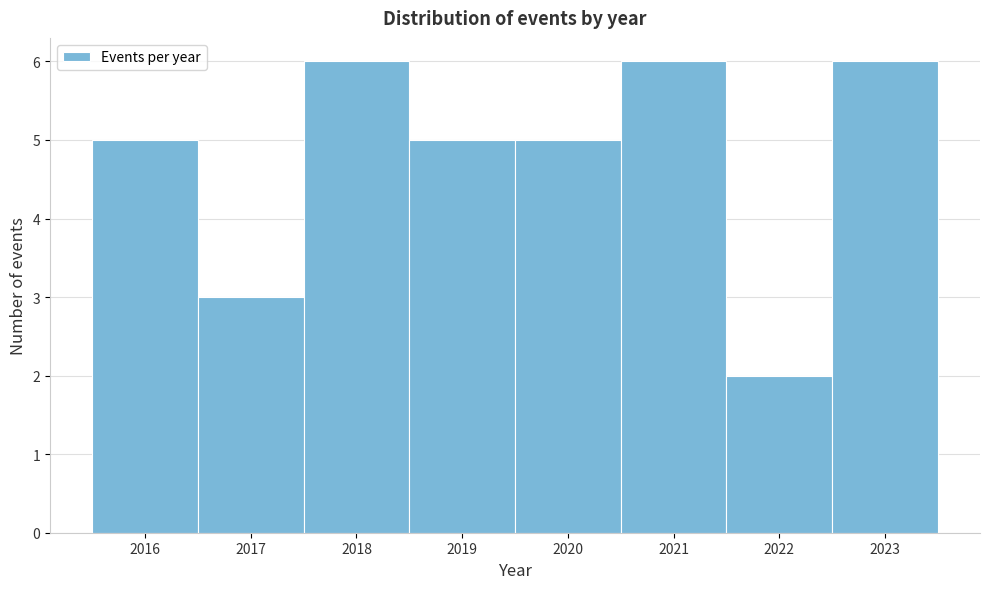

Reading left to right, list every bar in this chart as the range it spans on the x-axis followed by its height. The values are not printed on the chart, so give them approximately, as read against the axis.

2015.5 to 2016.5: 5
2016.5 to 2017.5: 3
2017.5 to 2018.5: 6
2018.5 to 2019.5: 5
2019.5 to 2020.5: 5
2020.5 to 2021.5: 6
2021.5 to 2022.5: 2
2022.5 to 2023.5: 6